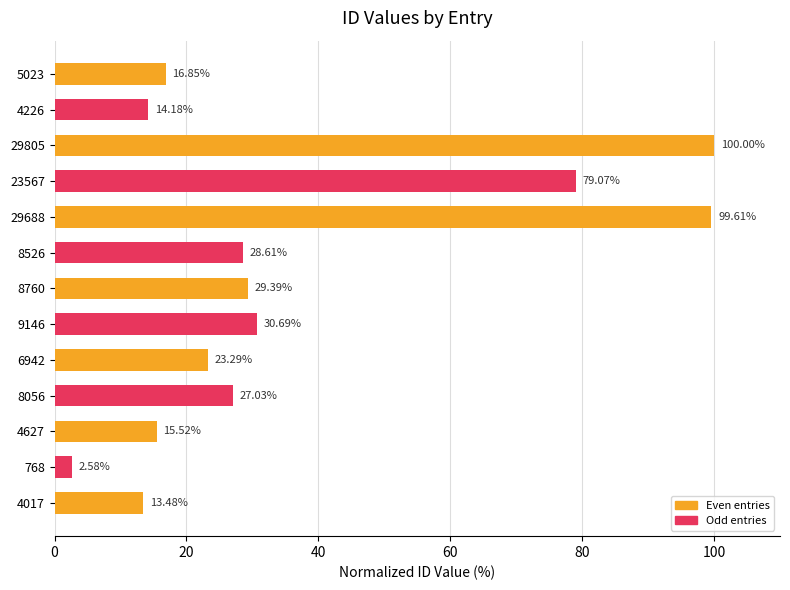

What is the change in value from 9146 to 4627?

-15.2